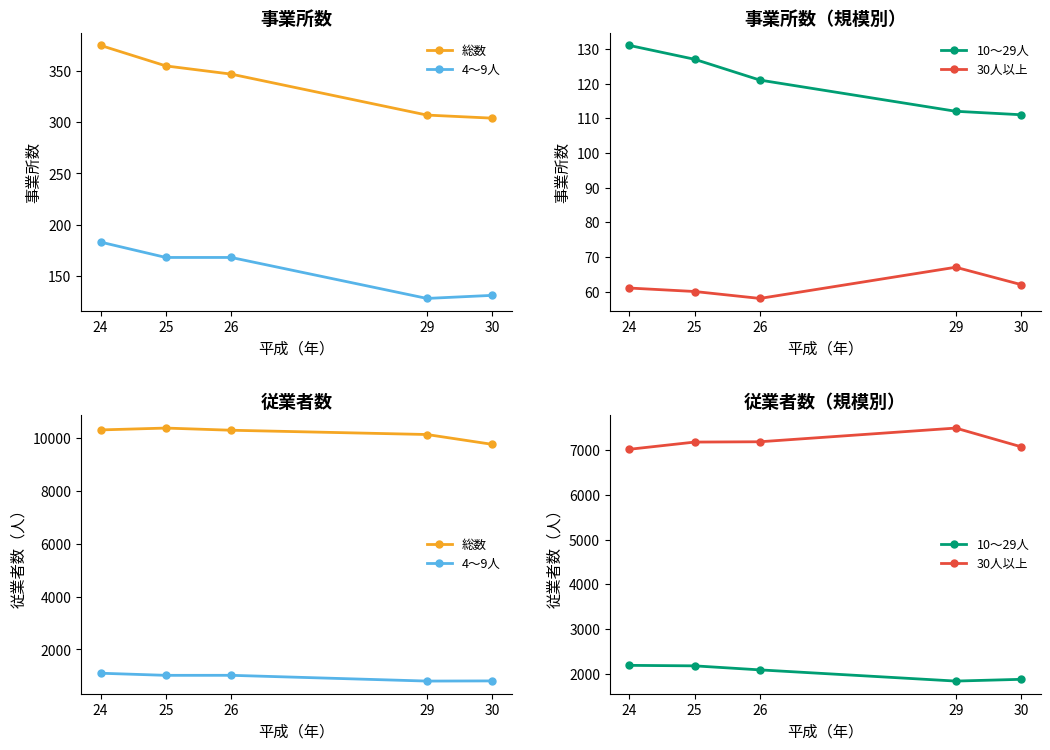

What value does the 30人以上 series have at 26?

7186